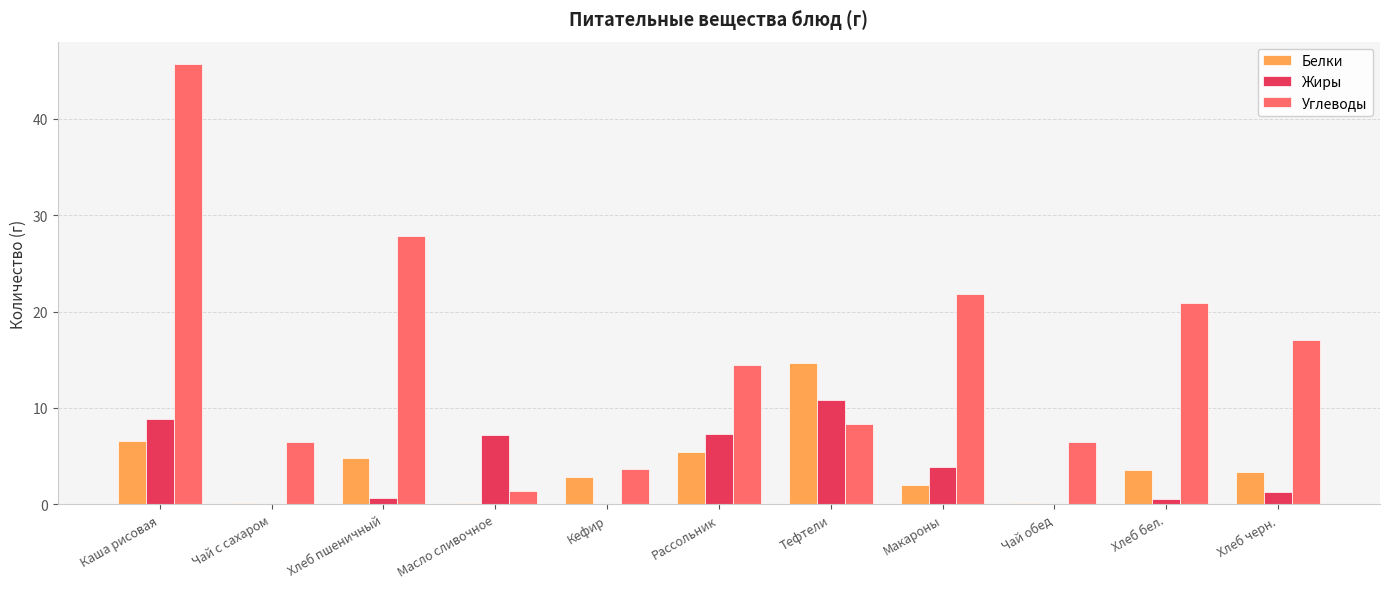

Which series has the largest range (max minus min)?

Углеводы